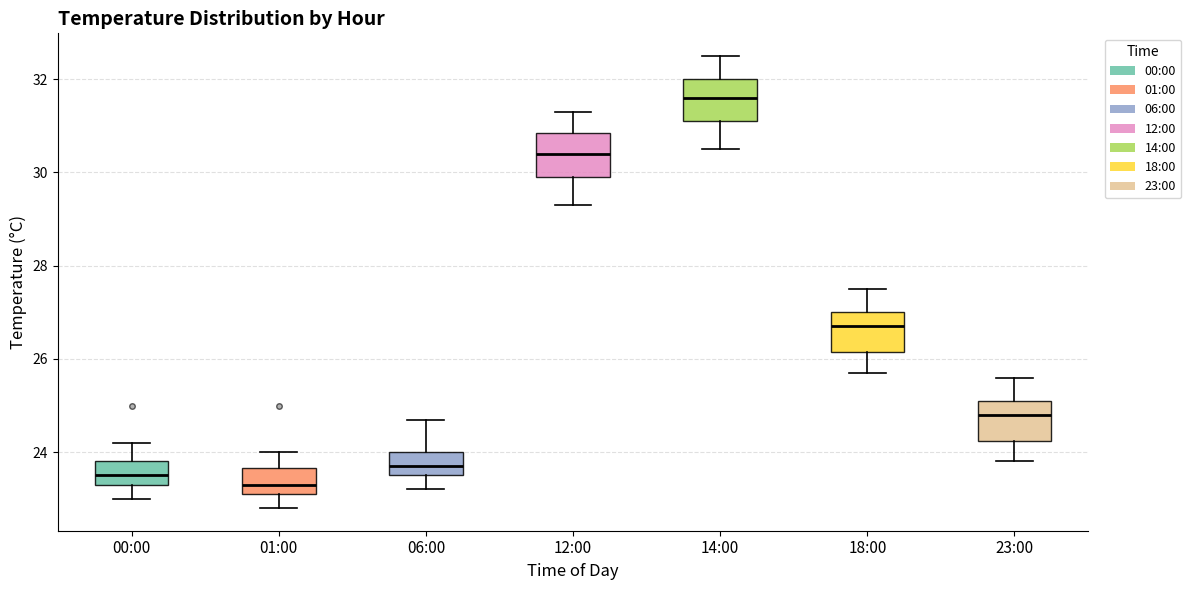

Reading left to right, read every box against the y-axis: the position of its median line, the range the box covers, and the ends of its whiskers. The values are not printed on the chart, so give them approximately, as read against the axis.

00:00: median 23.6, box 23.4 to 23.8, whiskers 23.0 to 24.2
01:00: median 23.4, box 23.2 to 23.6, whiskers 22.8 to 24.0
06:00: median 23.8, box 23.6 to 24.0, whiskers 23.2 to 24.8
12:00: median 30.4, box 30.0 to 30.8, whiskers 29.4 to 31.4
14:00: median 31.6, box 31.2 to 32.0, whiskers 30.6 to 32.6
18:00: median 26.8, box 26.2 to 27.0, whiskers 25.8 to 27.6
23:00: median 24.8, box 24.2 to 25.2, whiskers 23.8 to 25.6